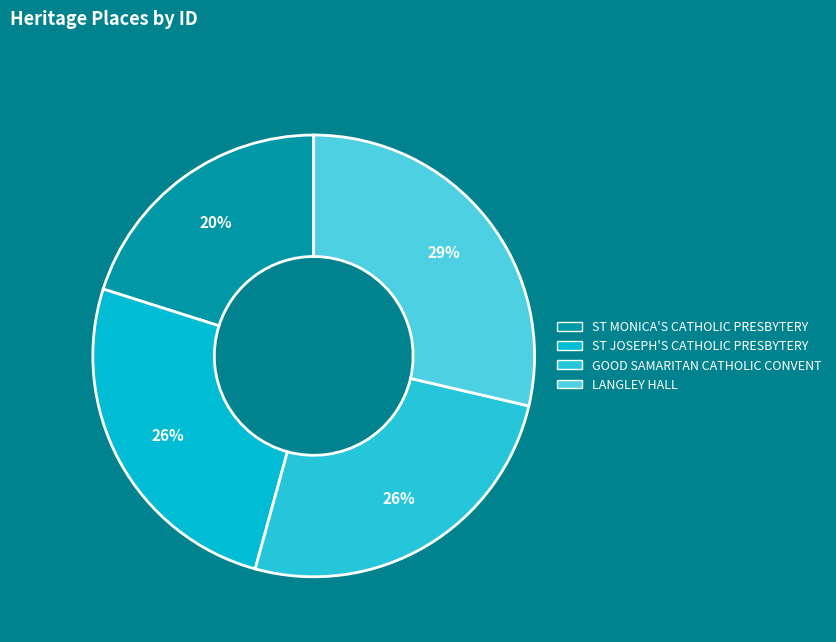

Which slice is the smallest?

ST MONICA'S CATHOLIC PRESBYTERY